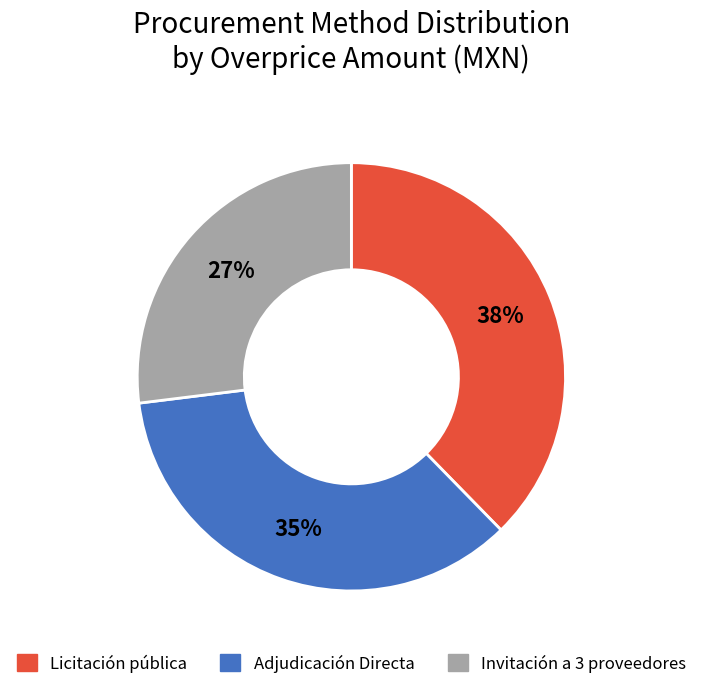

To the nearest percent, what is the average slice percentage?

33%